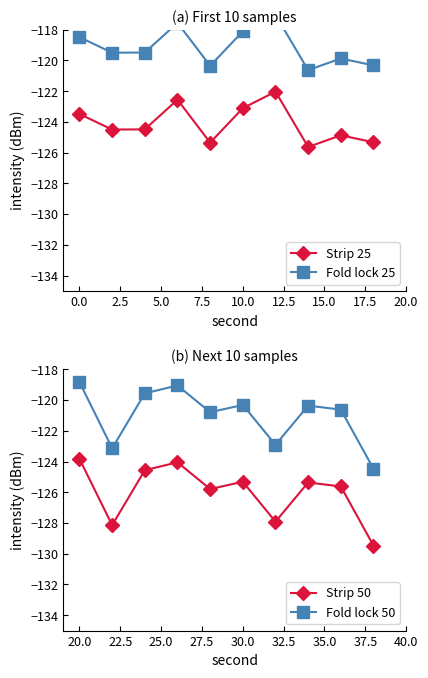

Where does the Strip 50 series first go above -125?

20.0